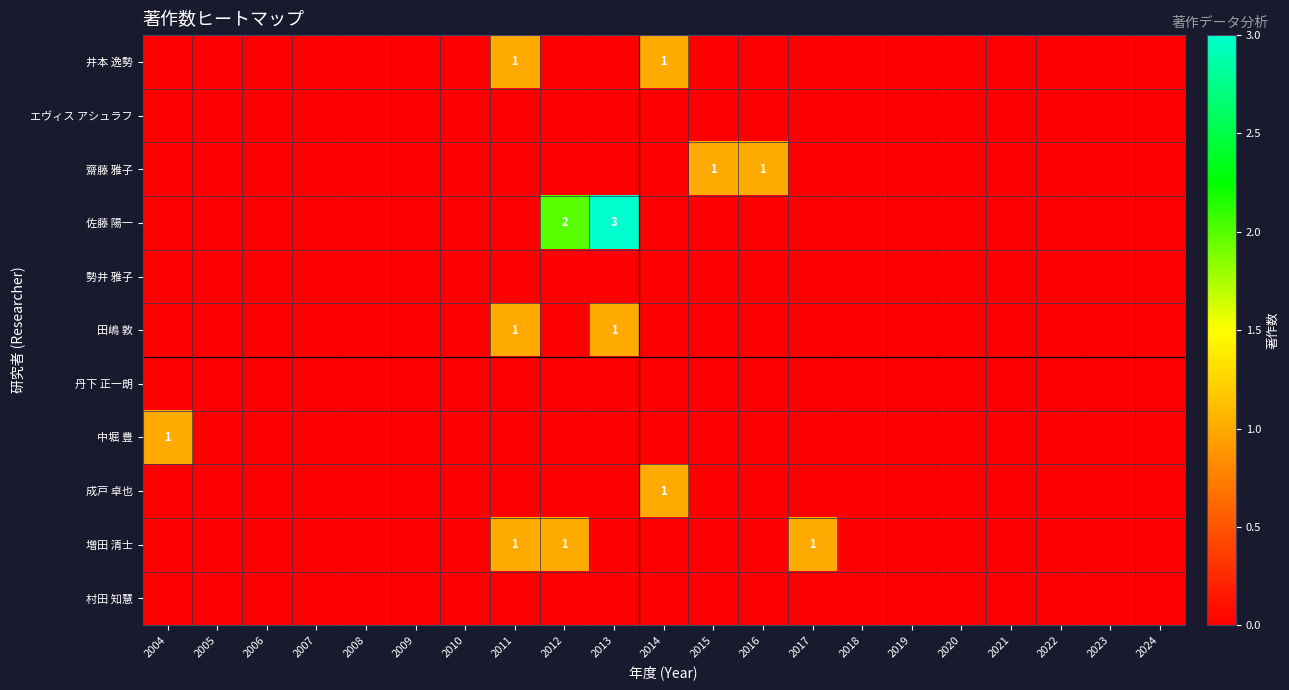

How many data points does each series have?

21